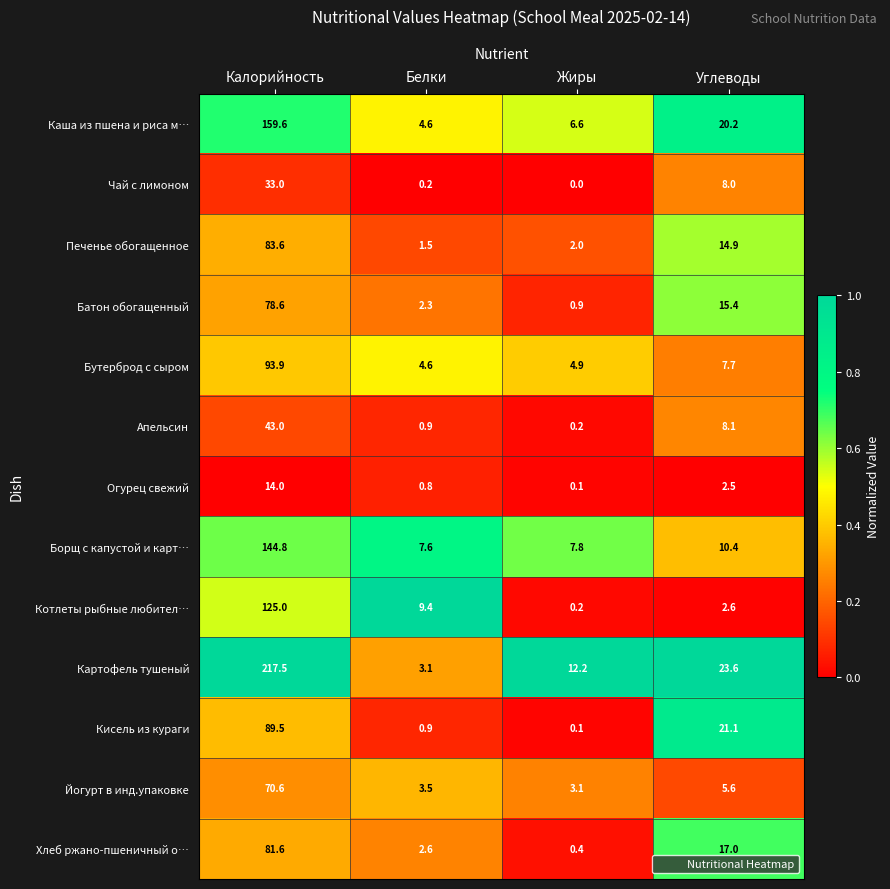

At how many categories does at least one series exceed 0?

4